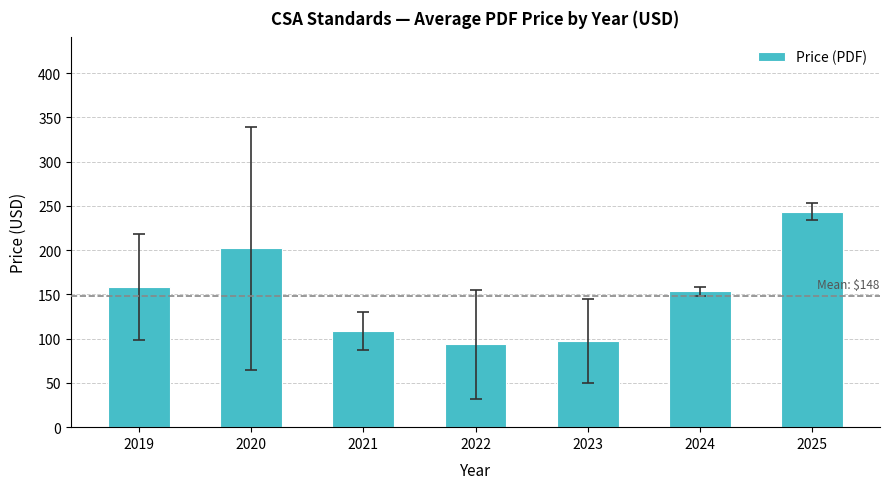

What is the change in value from 2019 to 2022?

-64.9